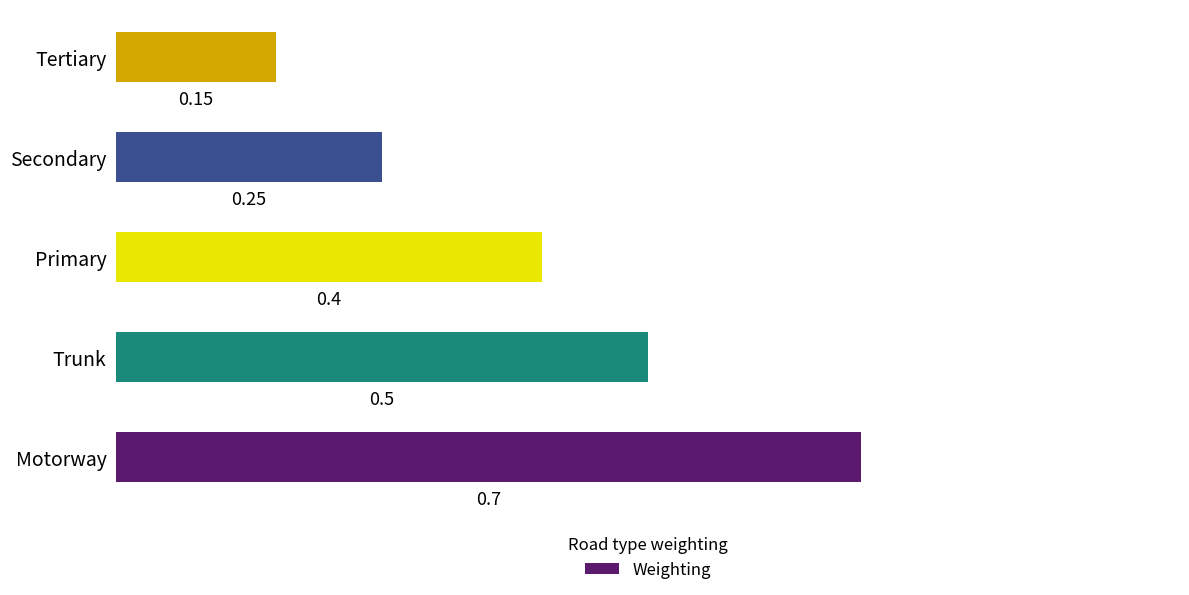

At which category does the chart reach its minimum across all series?

Tertiary